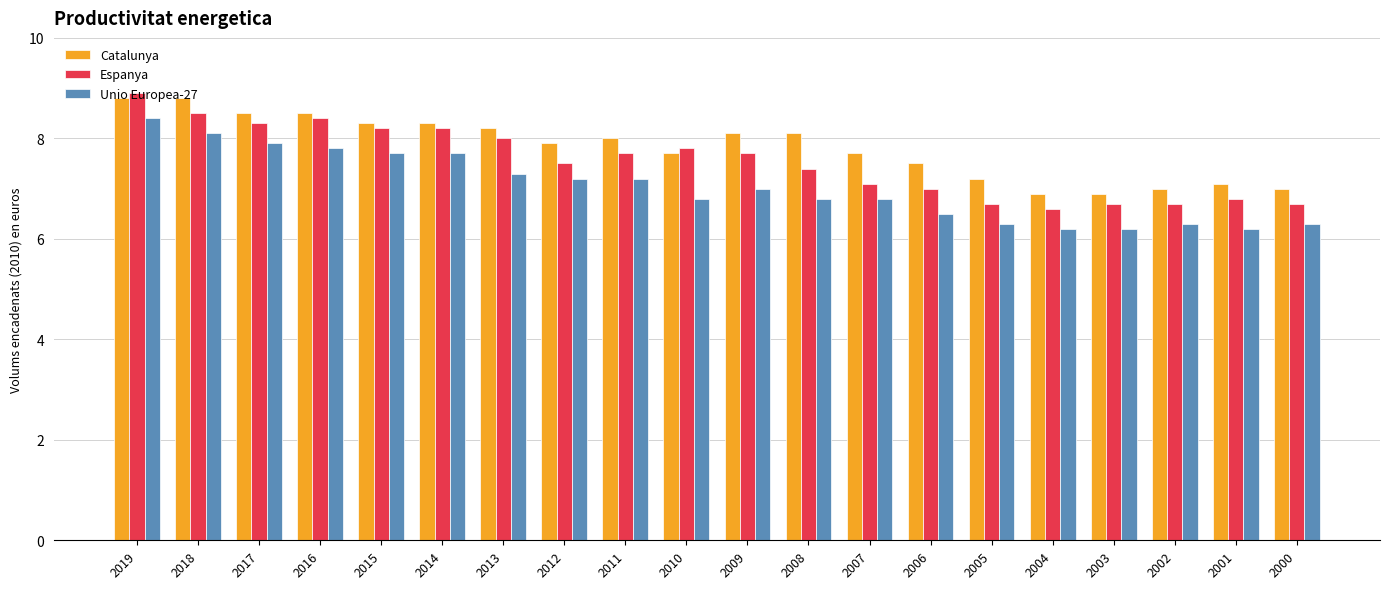

Between 2010 and 2009, which series saw the biggest shift?

Catalunya